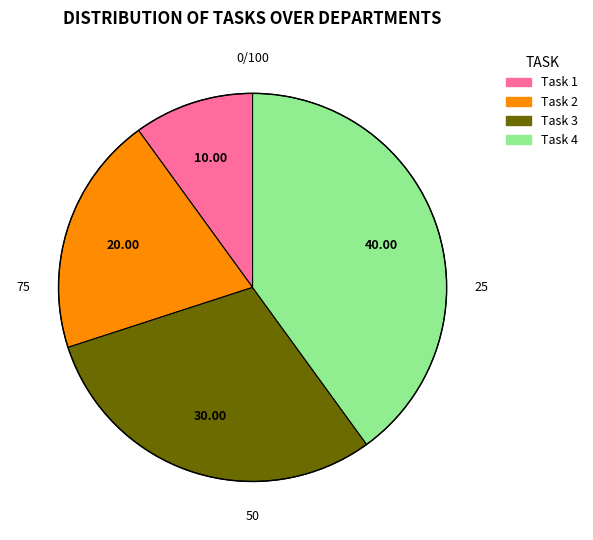

Is there a majority slice in this chart?

No